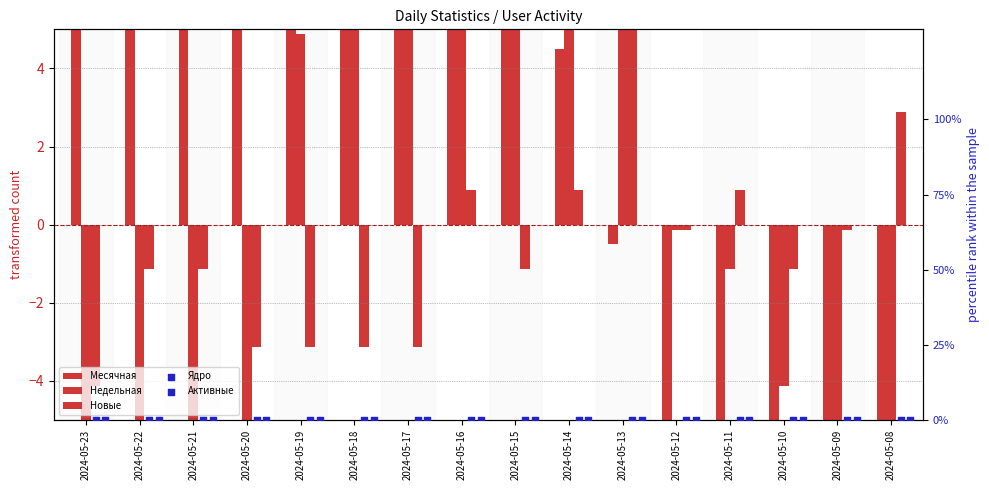

What is the total value across all series at 2024-05-19?

16.2